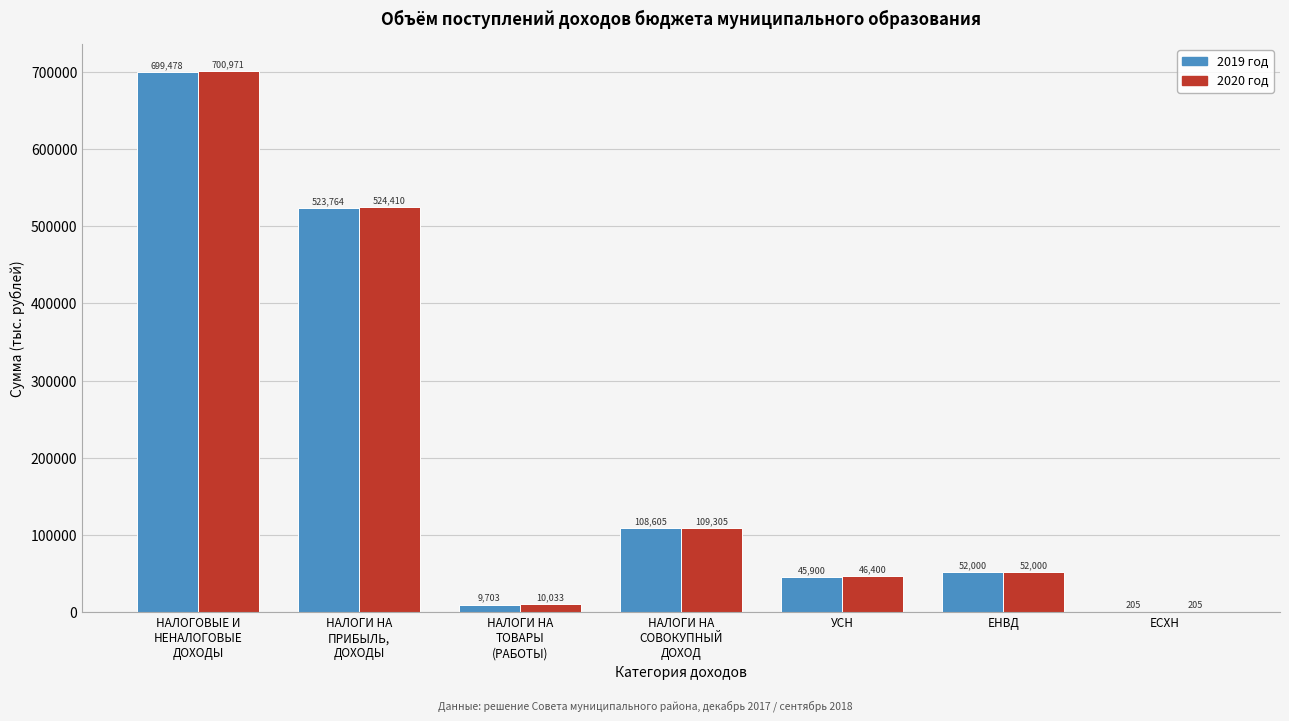

What is the highest value of the 2020 год series?

700971.2